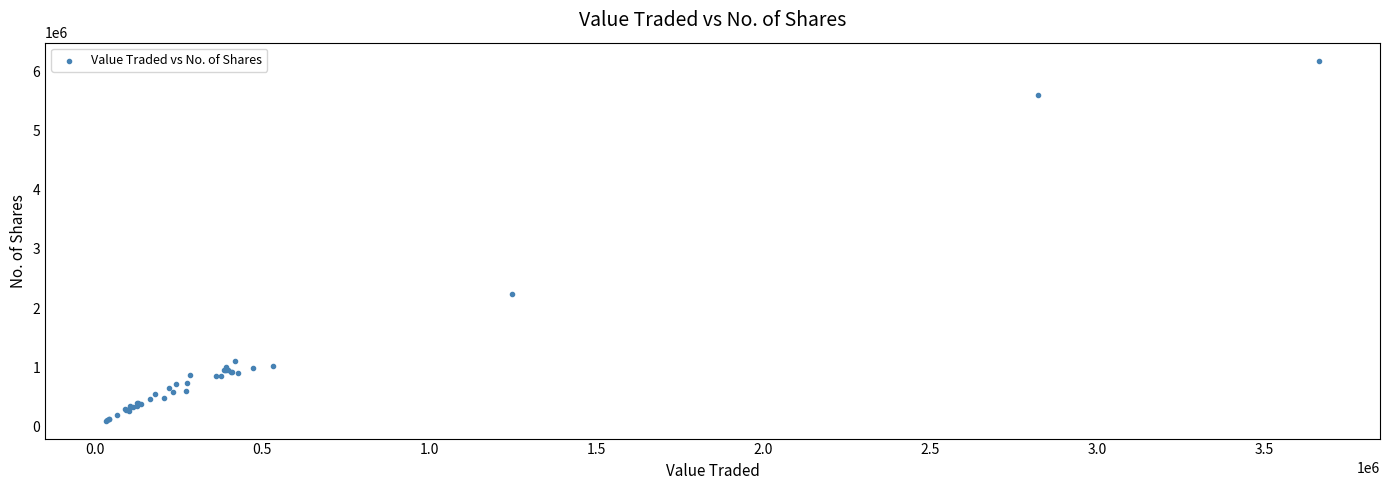

What Y value in the scatter plot is closest to 3141214?

2241289